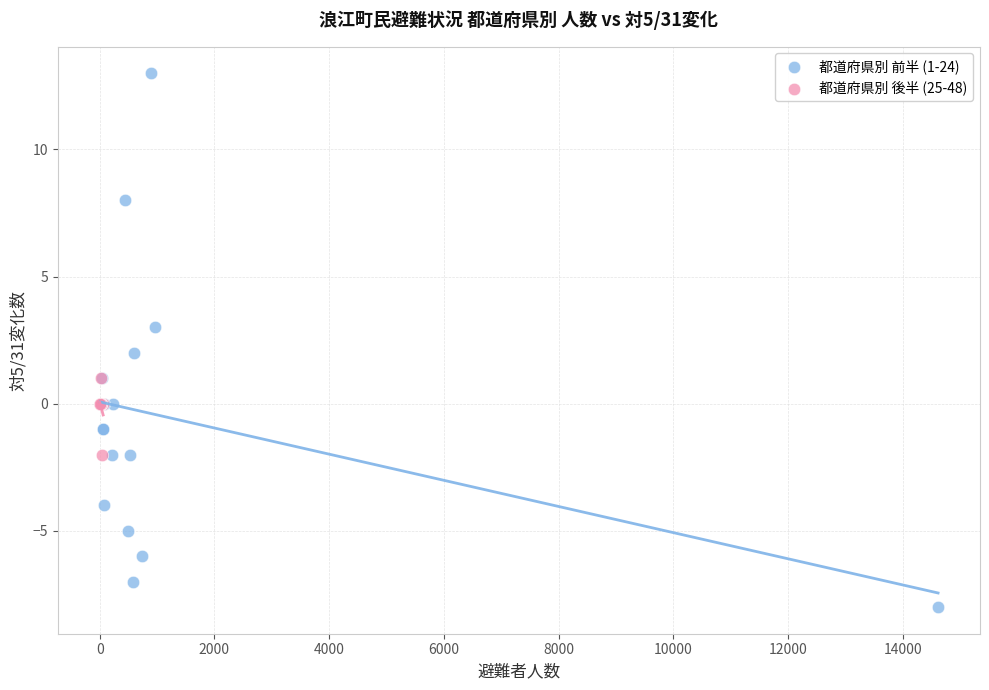

Which series reaches the maximum Y coordinate?

都道府県別 前半 (1-24)